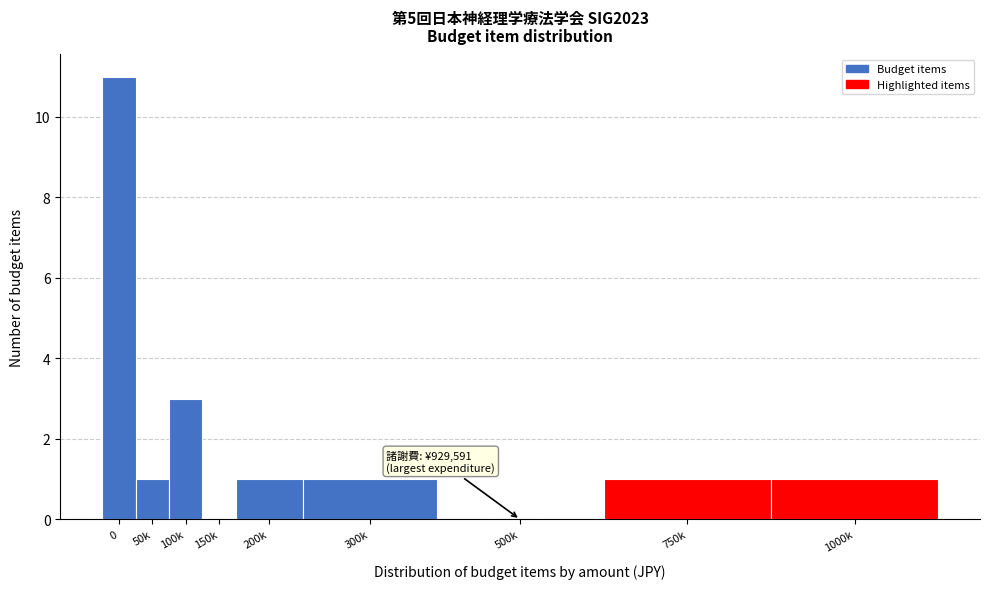

Reading left to right, what are all the values shown in this chart?

0=11	50k=1	100k=3	150k=0	200k=1	300k=1	500k=0	750k=1	1000k=1